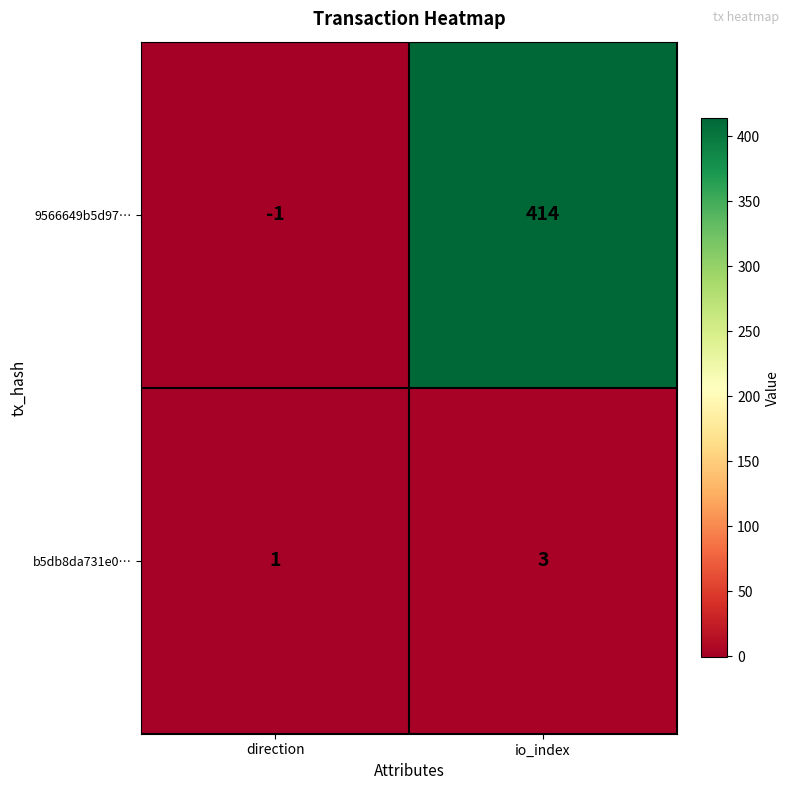

Which series has the largest total across all categories?

9566649b5d97…